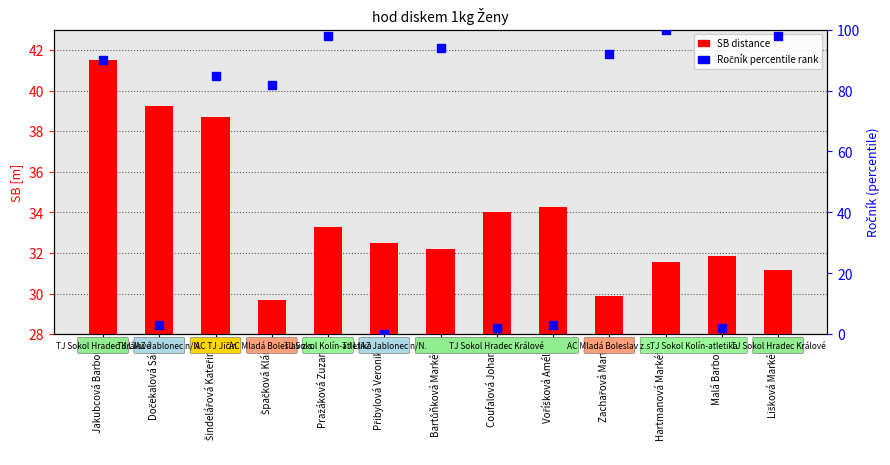

At which category is the sum across all series the highest?

Hartmanová Markéta